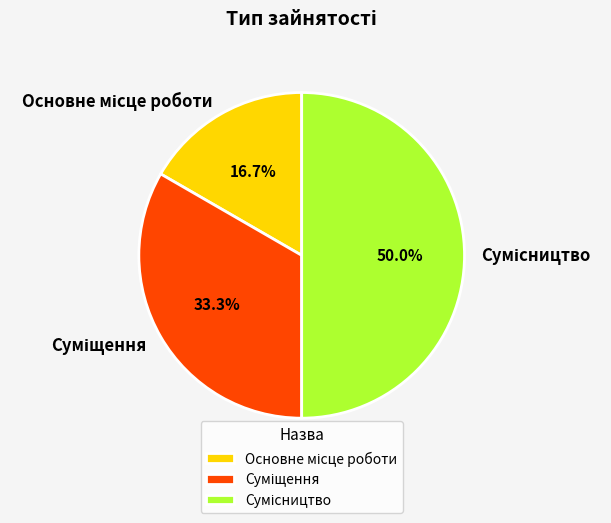

How many segments does this pie chart have?

3